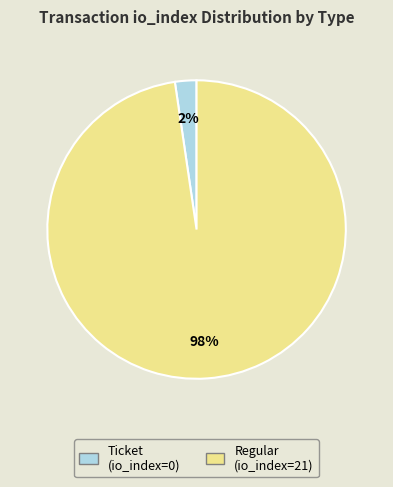

To the nearest percent, what is the combined percentage of Regular (io_index=21) and Ticket (io_index=0)?

100%